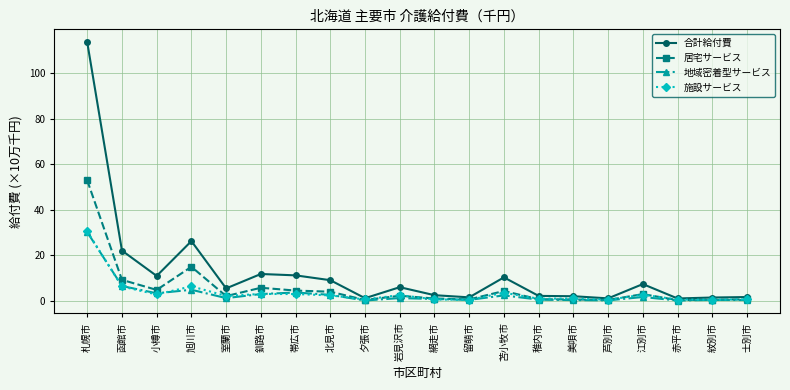

Which series has the largest range (max minus min)?

合計給付費